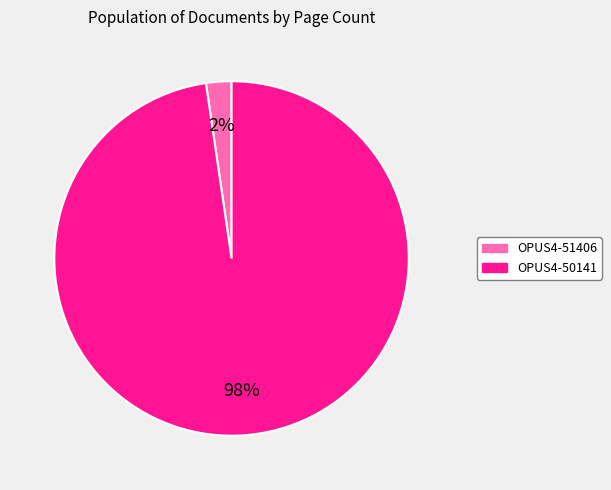

To the nearest percent, what is the average slice percentage?

50%